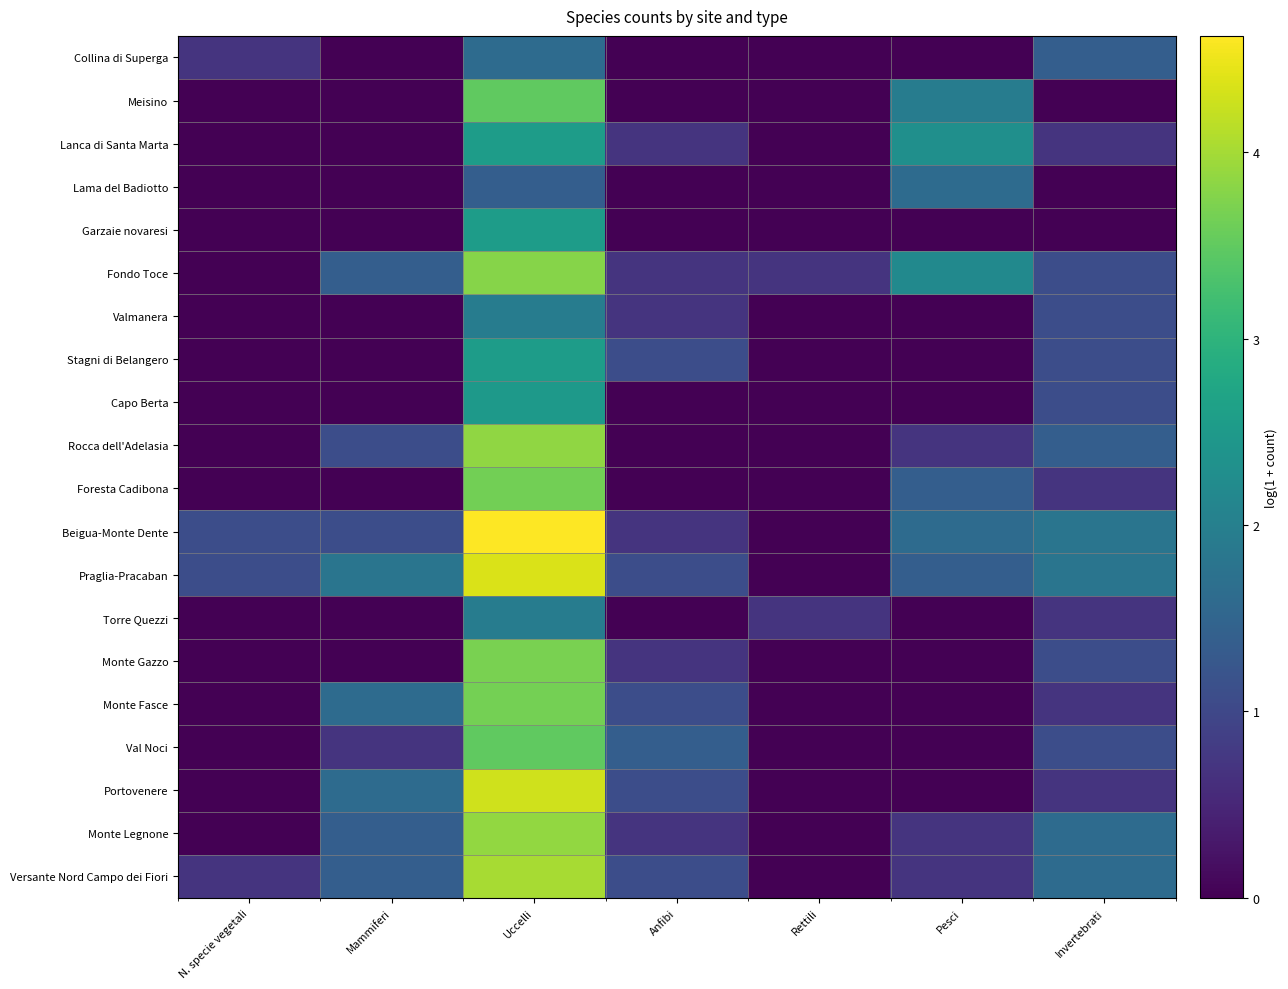

Which label corresponds to the smallest value in the chart?

Mammiferi